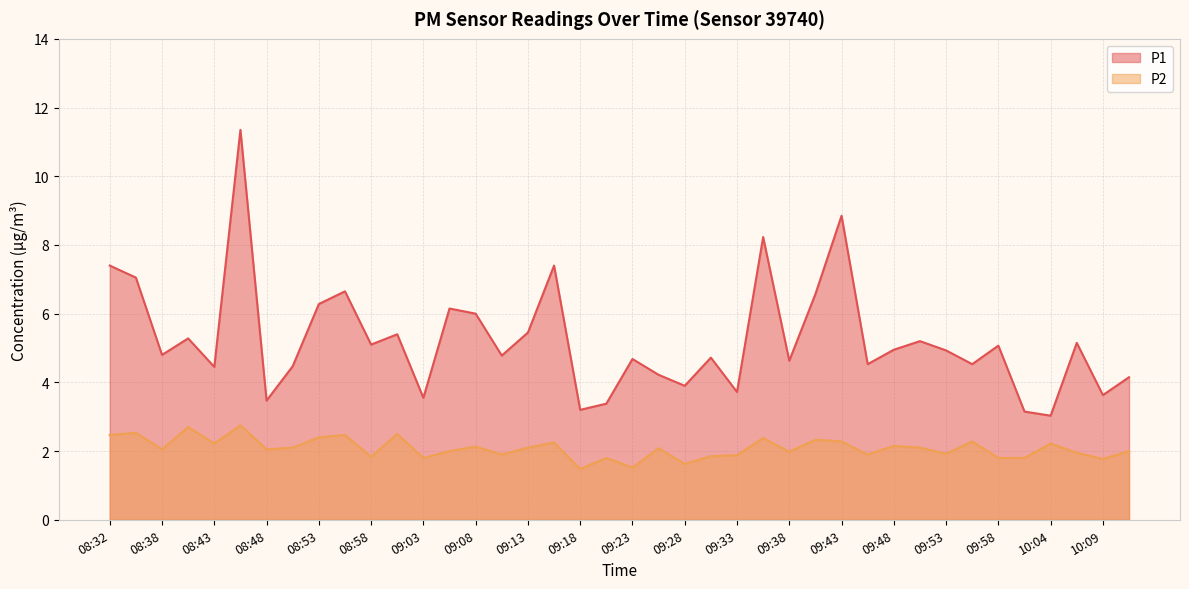

At which label is P2 closest to 2?

09:05